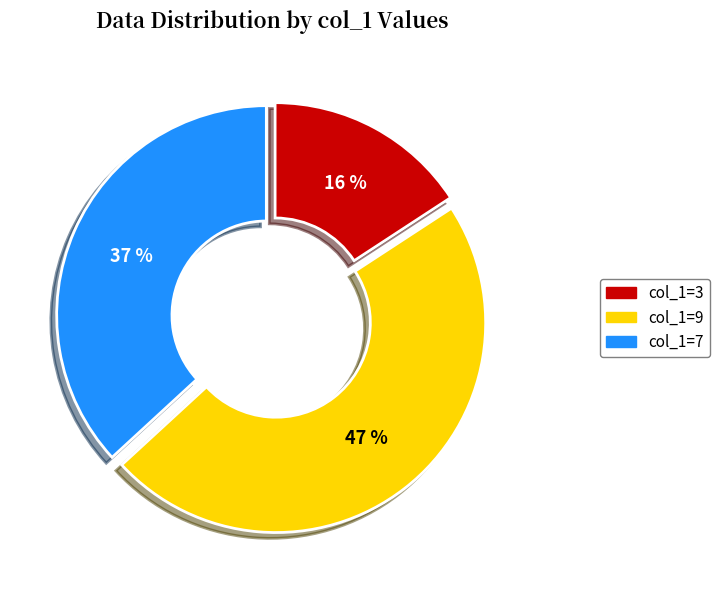

Is there a majority slice in this chart?

No